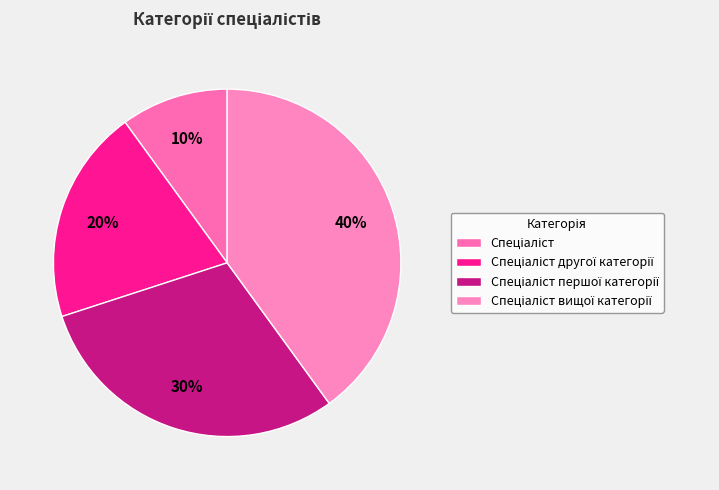

How many segments does this pie chart have?

4